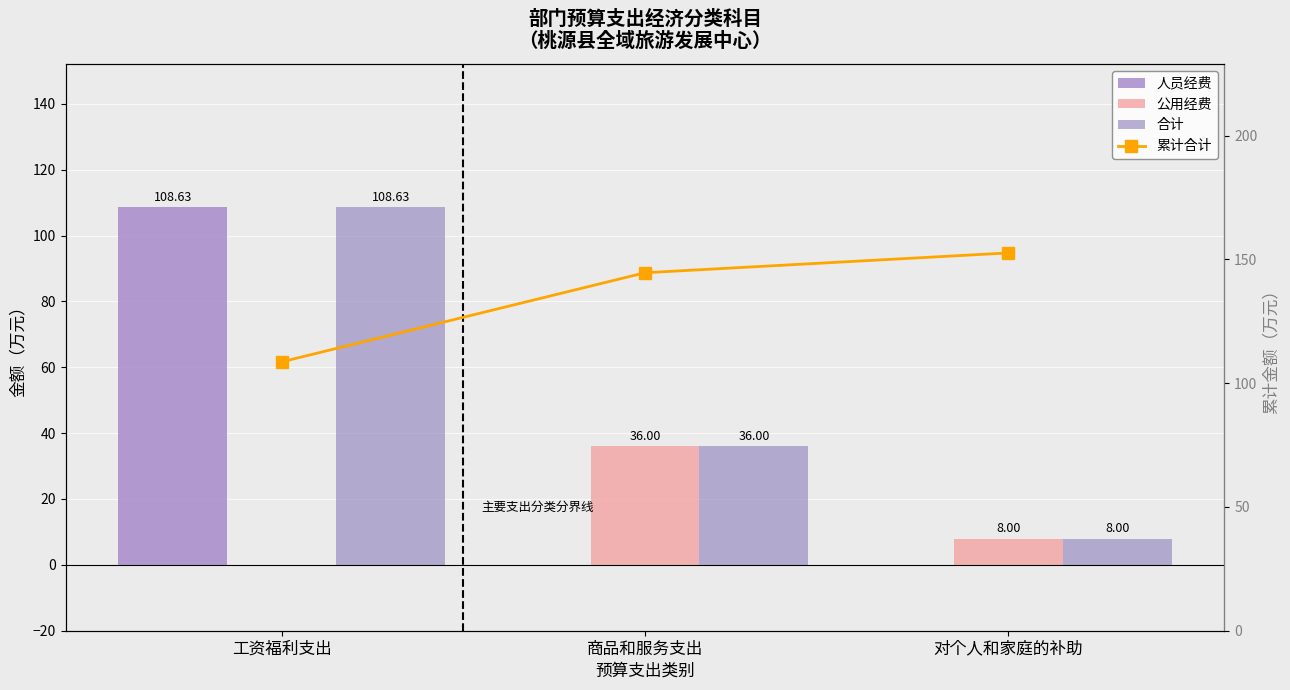

Where is 公用经费 nearest to the value 18?

对个人和家庭的补助